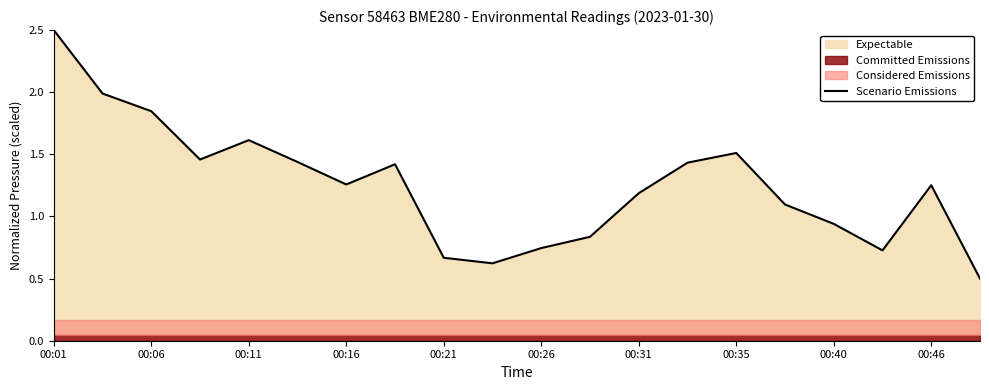

Is it true that Scenario Emissions equals 0.5 at 00:46?

False